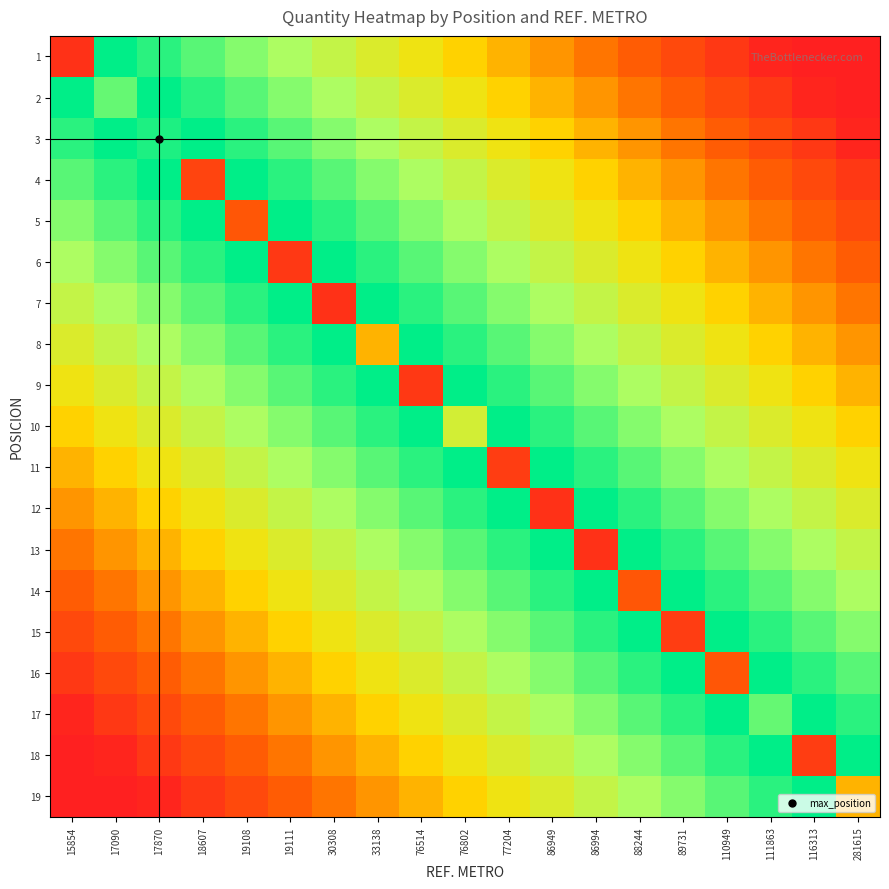

Reading right to left, what are all the values shown in this chart?

1: 281615=1	116313=1	111863=2	110949=5	89731=8	88244=11	86994=14	86949=17	77204=20	76802=23	76514=26	33138=29	30308=32	19111=35	19108=38	18607=41	17870=44	17090=47	15854=4
2: 281615=1	116313=2	111863=5	110949=8	89731=11	88244=14	86994=17	86949=20	77204=23	76802=26	76514=29	33138=32	30308=35	19111=38	19108=41	18607=44	17870=47	17090=40	15854=47
3: 281615=2	116313=5	111863=8	110949=11	89731=14	88244=17	86994=20	86949=23	77204=26	76802=29	76514=32	33138=35	30308=38	19111=41	19108=44	18607=47	17870=45	17090=47	15854=44
4: 281615=5	116313=8	111863=11	110949=14	89731=17	88244=20	86994=23	86949=26	77204=29	76802=32	76514=35	33138=38	30308=41	19111=44	19108=47	18607=7	17870=47	17090=44	15854=41
5: 281615=8	116313=11	111863=14	110949=17	89731=20	88244=23	86994=26	86949=29	77204=32	76802=35	76514=38	33138=41	30308=44	19111=47	19108=10	18607=47	17870=44	17090=41	15854=38
6: 281615=11	116313=14	111863=17	110949=20	89731=23	88244=26	86994=29	86949=32	77204=35	76802=38	76514=41	33138=44	30308=47	19111=5	19108=47	18607=44	17870=41	17090=38	15854=35
7: 281615=14	116313=17	111863=20	110949=23	89731=26	88244=29	86994=32	86949=35	77204=38	76802=41	76514=44	33138=47	30308=4	19111=47	19108=44	18607=41	17870=38	17090=35	15854=32
8: 281615=17	116313=20	111863=23	110949=26	89731=29	88244=32	86994=35	86949=38	77204=41	76802=44	76514=47	33138=20	30308=47	19111=44	19108=41	18607=38	17870=35	17090=32	15854=29
9: 281615=20	116313=23	111863=26	110949=29	89731=32	88244=35	86994=38	86949=41	77204=44	76802=47	76514=5	33138=47	30308=44	19111=41	19108=38	18607=35	17870=32	17090=29	15854=26
10: 281615=23	116313=26	111863=29	110949=32	89731=35	88244=38	86994=41	86949=44	77204=47	76802=30	76514=47	33138=44	30308=41	19111=38	19108=35	18607=32	17870=29	17090=26	15854=23
11: 281615=26	116313=29	111863=32	110949=35	89731=38	88244=41	86994=44	86949=47	77204=6	76802=47	76514=44	33138=41	30308=38	19111=35	19108=32	18607=29	17870=26	17090=23	15854=20
12: 281615=29	116313=32	111863=35	110949=38	89731=41	88244=44	86994=47	86949=4	77204=47	76802=44	76514=41	33138=38	30308=35	19111=32	19108=29	18607=26	17870=23	17090=20	15854=17
13: 281615=32	116313=35	111863=38	110949=41	89731=44	88244=47	86994=4	86949=47	77204=44	76802=41	76514=38	33138=35	30308=32	19111=29	19108=26	18607=23	17870=20	17090=17	15854=14
14: 281615=35	116313=38	111863=41	110949=44	89731=47	88244=10	86994=47	86949=44	77204=41	76802=38	76514=35	33138=32	30308=29	19111=26	19108=23	18607=20	17870=17	17090=14	15854=11
15: 281615=38	116313=41	111863=44	110949=47	89731=6	88244=47	86994=44	86949=41	77204=38	76802=35	76514=32	33138=29	30308=26	19111=23	19108=20	18607=17	17870=14	17090=11	15854=8
16: 281615=41	116313=44	111863=47	110949=10	89731=47	88244=44	86994=41	86949=38	77204=35	76802=32	76514=29	33138=26	30308=23	19111=20	19108=17	18607=14	17870=11	17090=8	15854=5
17: 281615=44	116313=47	111863=40	110949=47	89731=44	88244=41	86994=38	86949=35	77204=32	76802=29	76514=26	33138=23	30308=20	19111=17	19108=14	18607=11	17870=8	17090=5	15854=2
18: 281615=47	116313=6	111863=47	110949=44	89731=41	88244=38	86994=35	86949=32	77204=29	76802=26	76514=23	33138=20	30308=17	19111=14	19108=11	18607=8	17870=5	17090=2	15854=1
19: 281615=20	116313=47	111863=44	110949=41	89731=38	88244=35	86994=32	86949=29	77204=26	76802=23	76514=20	33138=17	30308=14	19111=11	19108=8	18607=5	17870=2	17090=1	15854=1